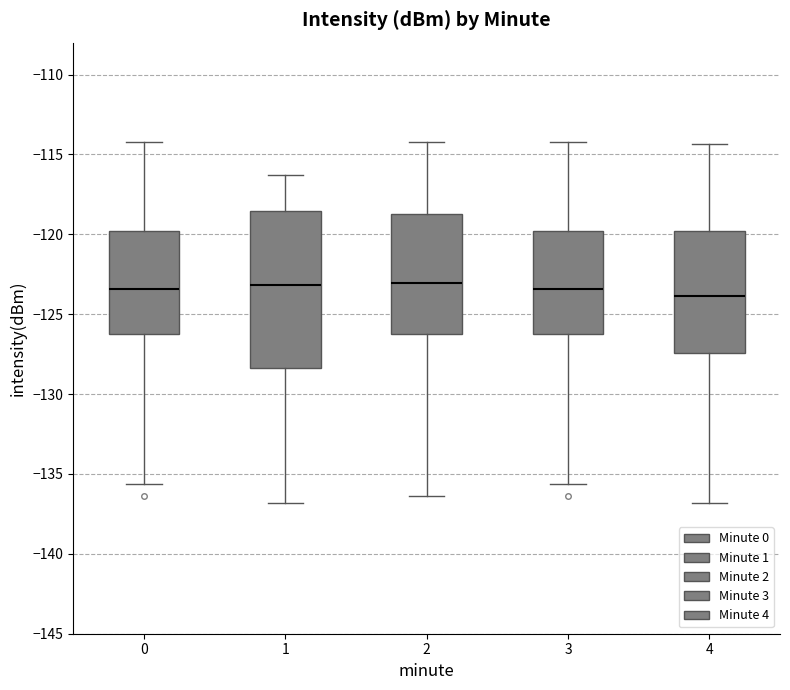

Where does the upper whisker of the box at x = 2 end on the y-axis? The values are not printed on the chart, so give them approximately, as read against the axis.

-114.0